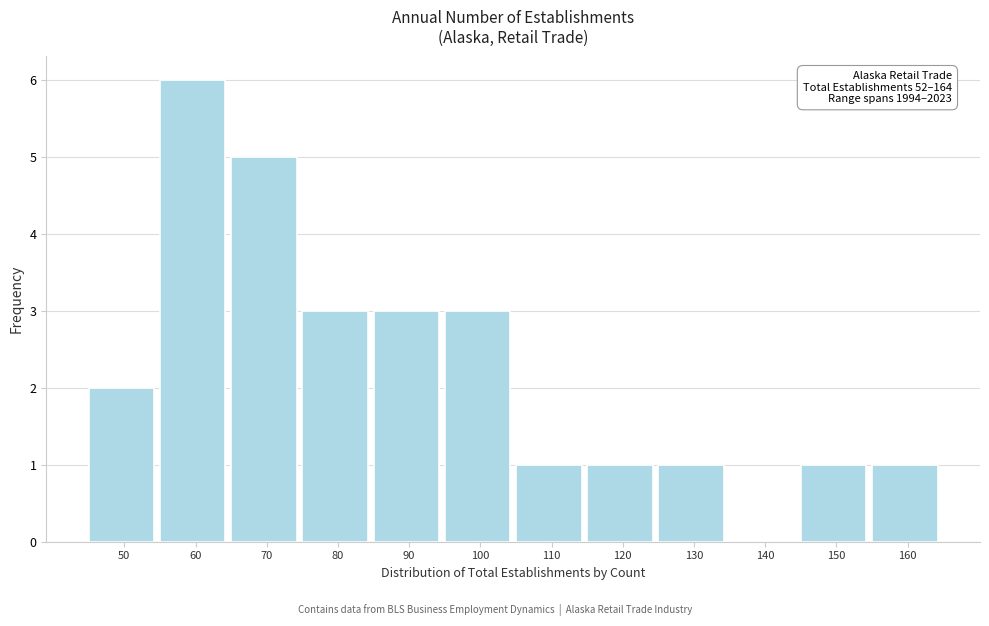

Reading left to right, extract all data points from this chart.

50=2	60=6	70=5	80=3	90=3	100=3	110=1	120=1	130=1	140=0	150=1	160=1